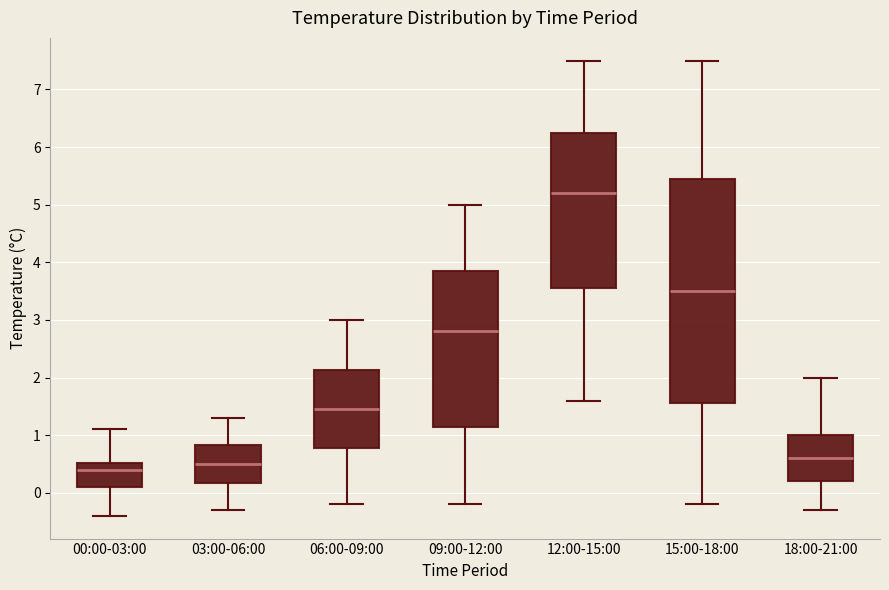

Comparing the boxes themselves (not the whiskers), which one is the tallest?

15:00-18:00